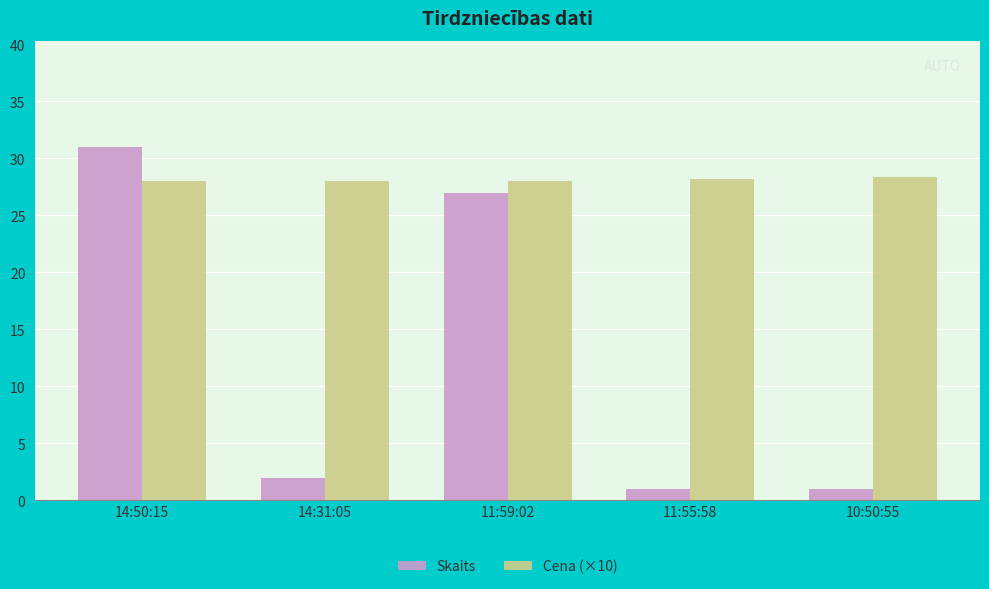

At how many categories does at least one series exceed 26?

5